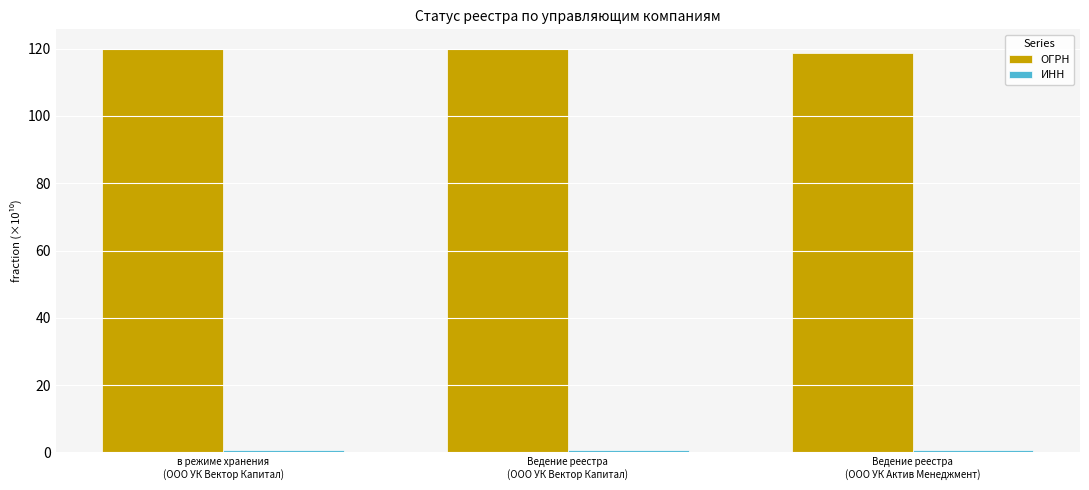

True or false: ОГРН has a value of 172.1 at в режиме хранения
(ООО УК Вектор Капитал).

False